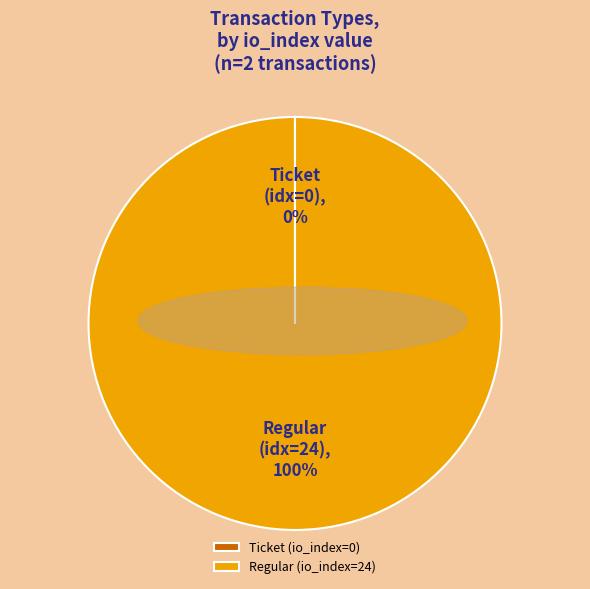

To the nearest percent, what percentage of the pie is Regular (io_index=24)?

100%